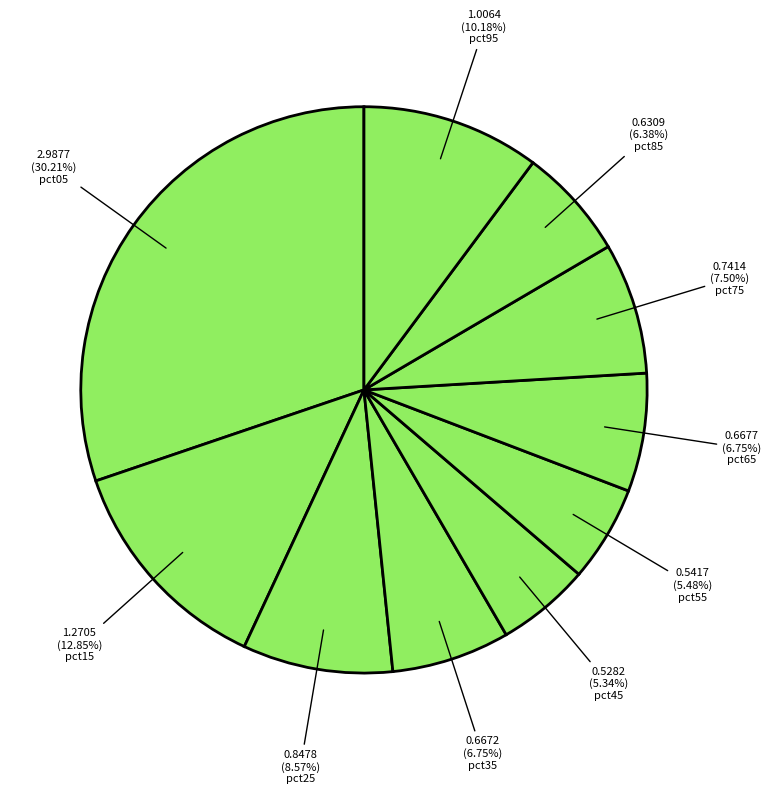

How much of the chart is everything except pct35?

93.3%